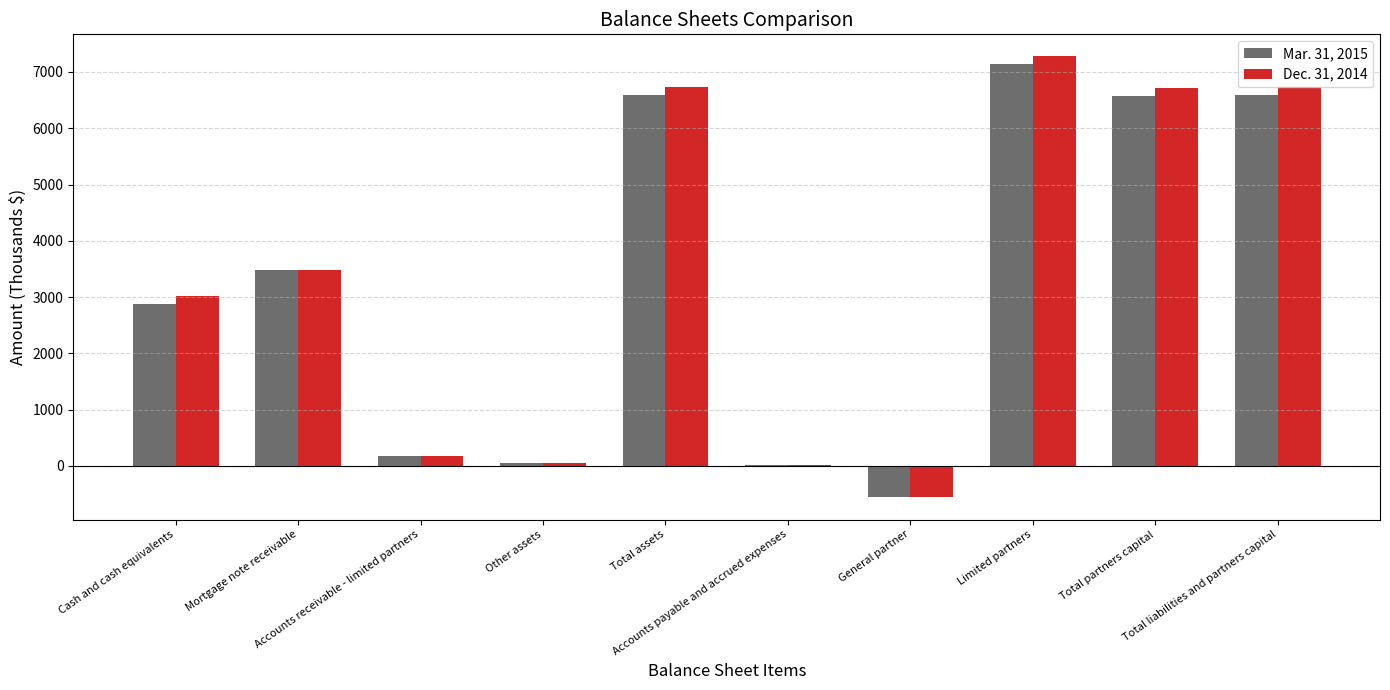

Is the value of Dec. 31, 2014 at Limited partners greater than the value of Mar. 31, 2015 at Other assets?

Yes